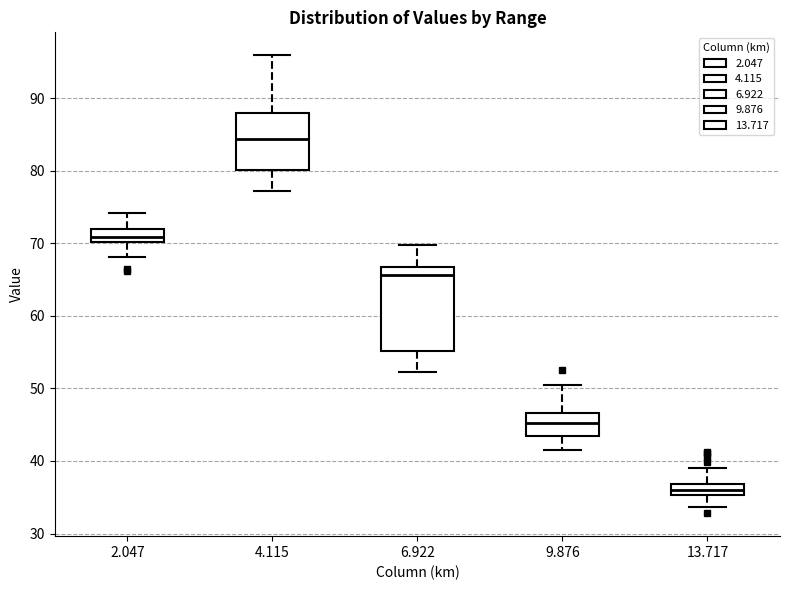

Which box's median line is the highest?

4.115